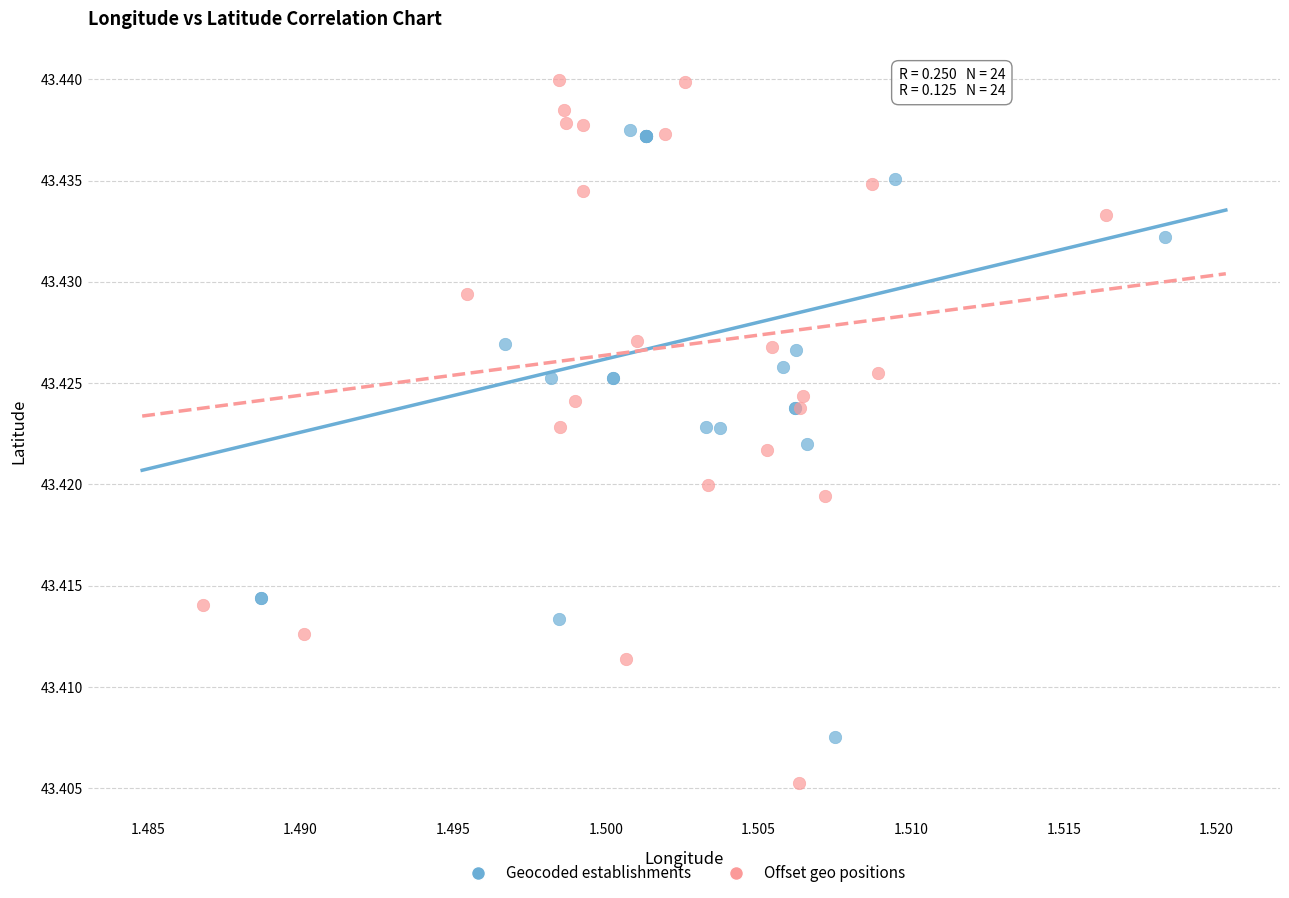

Which series has the widest spread of Y values?

Offset geo positions